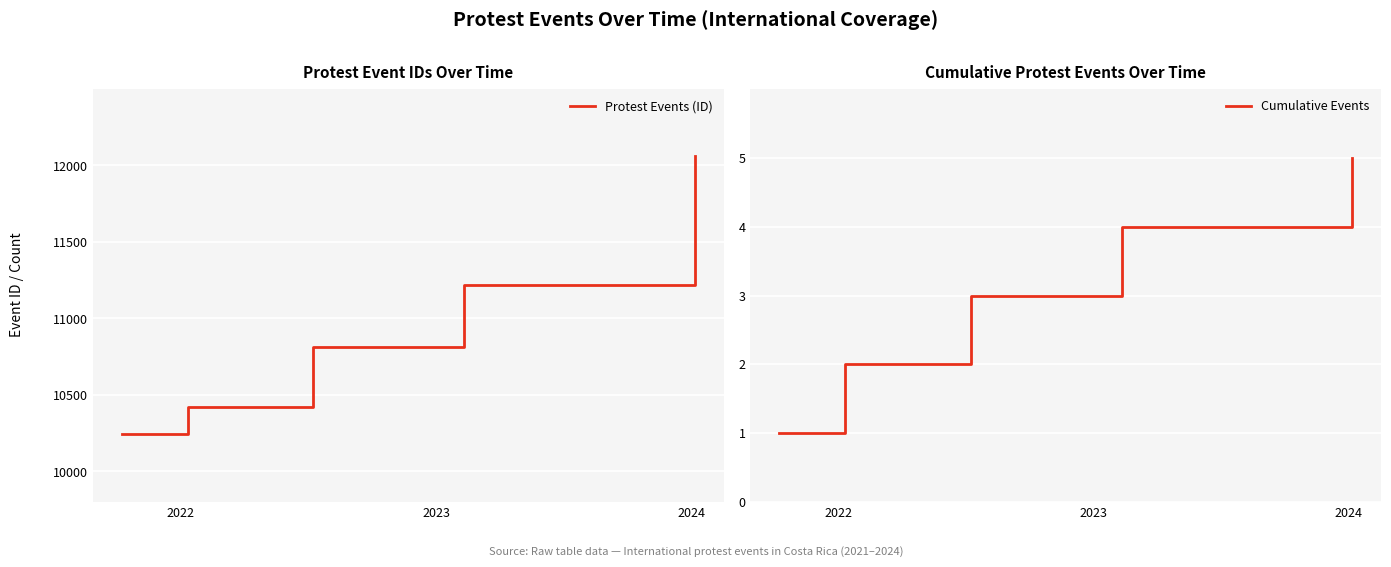

How many values in the Cumulative Events series exceed 3?

2